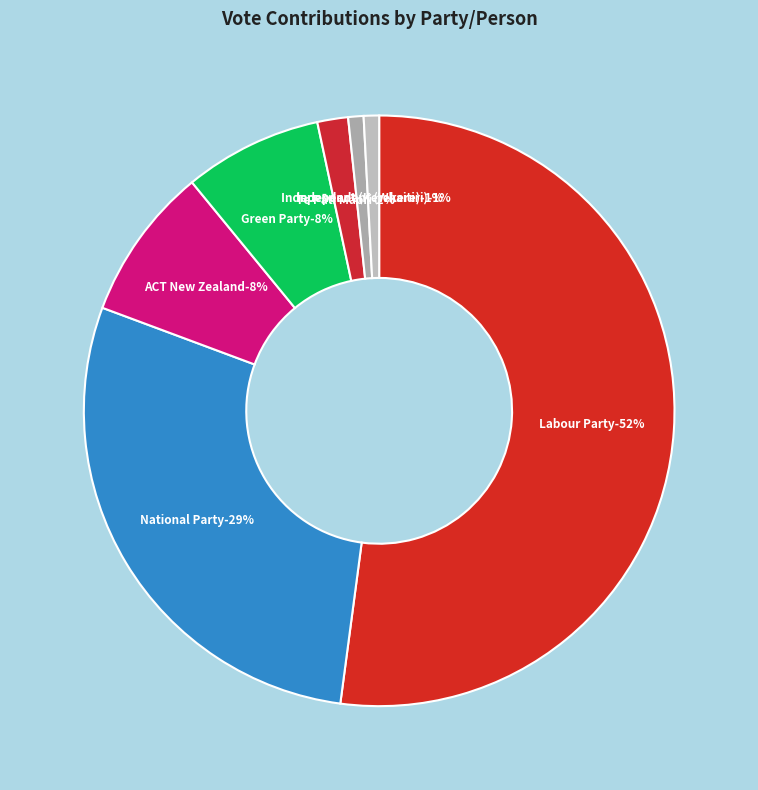

Is it true that Labour Party is 38% of the pie?

False